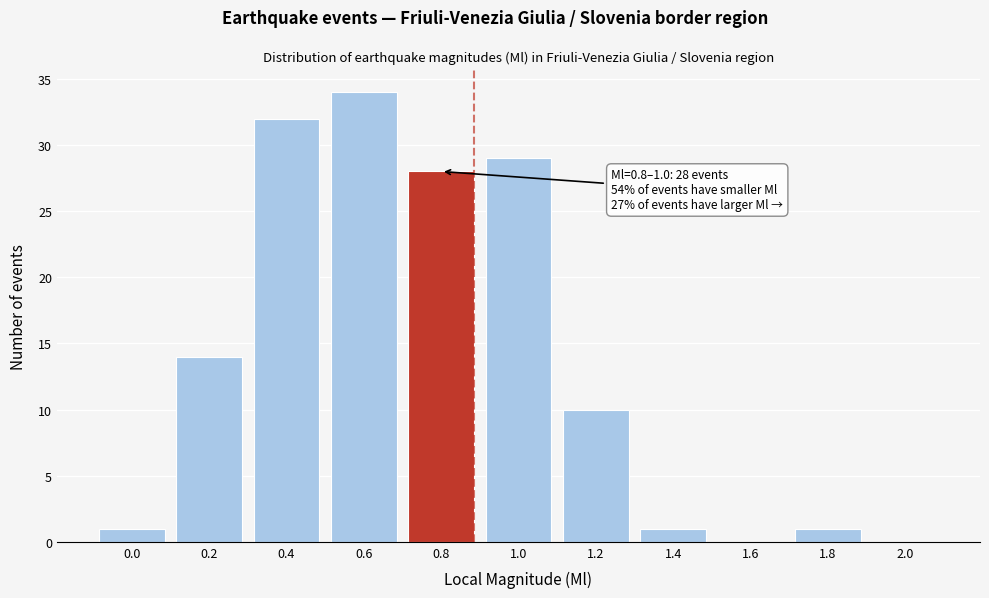

Reading right to left, what are all the values shown in this chart?

2.0=0	1.8=1	1.6=0	1.4=1	1.2=10	1.0=29	0.8=28	0.6=34	0.4=32	0.2=14	0.0=1